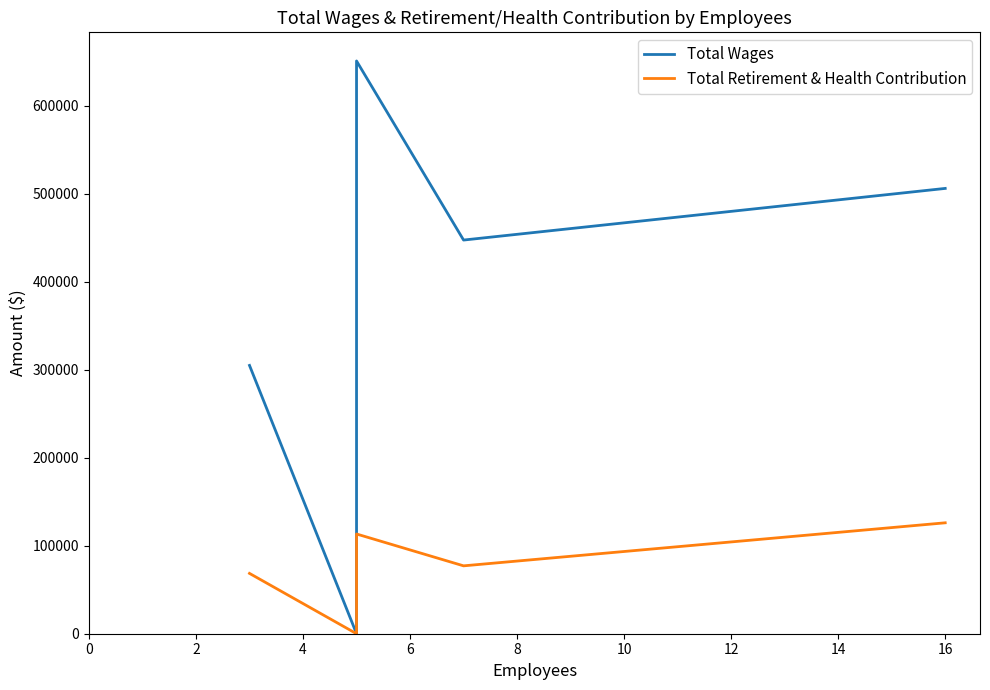

Is this an area chart (filled region under the line)?

No